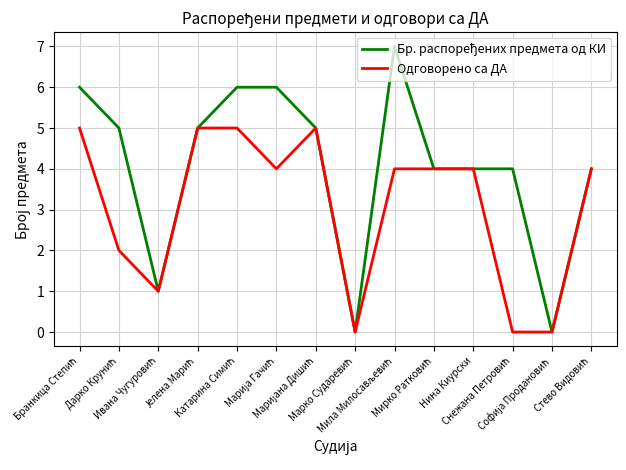

What is the highest value of the Одговорено са ДА series?

5